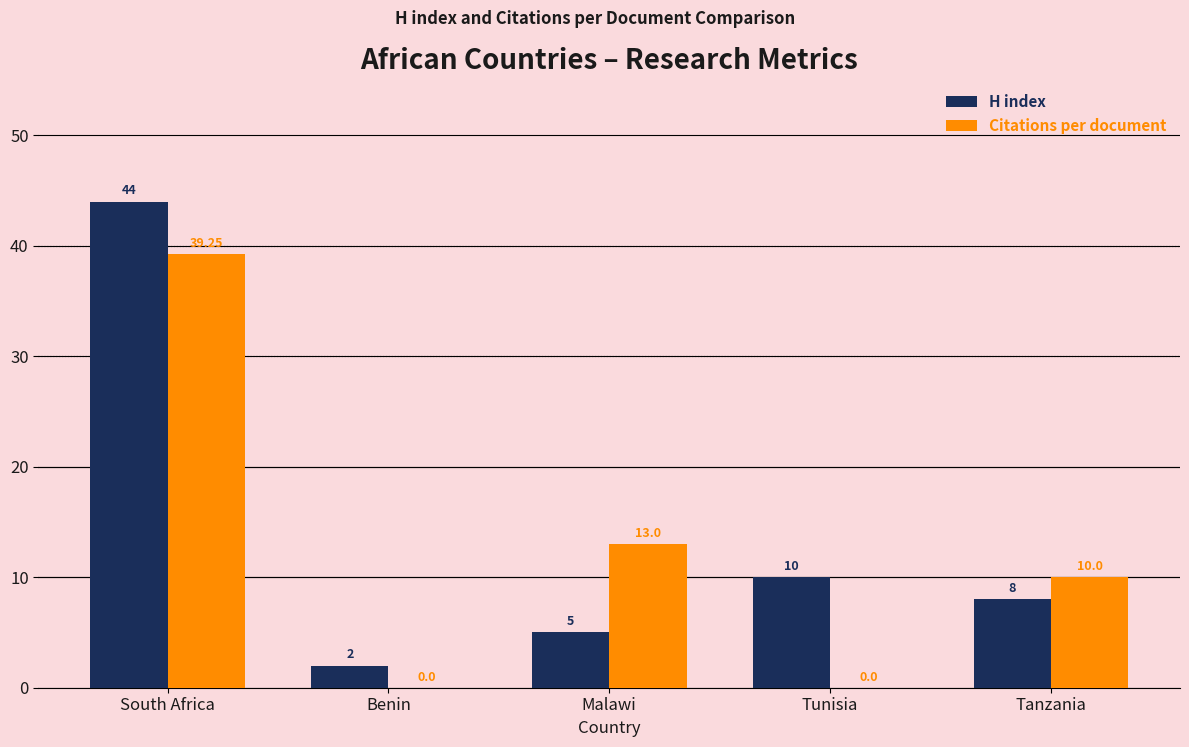

Which series changed the most between Malawi and Tunisia?

Citations per document